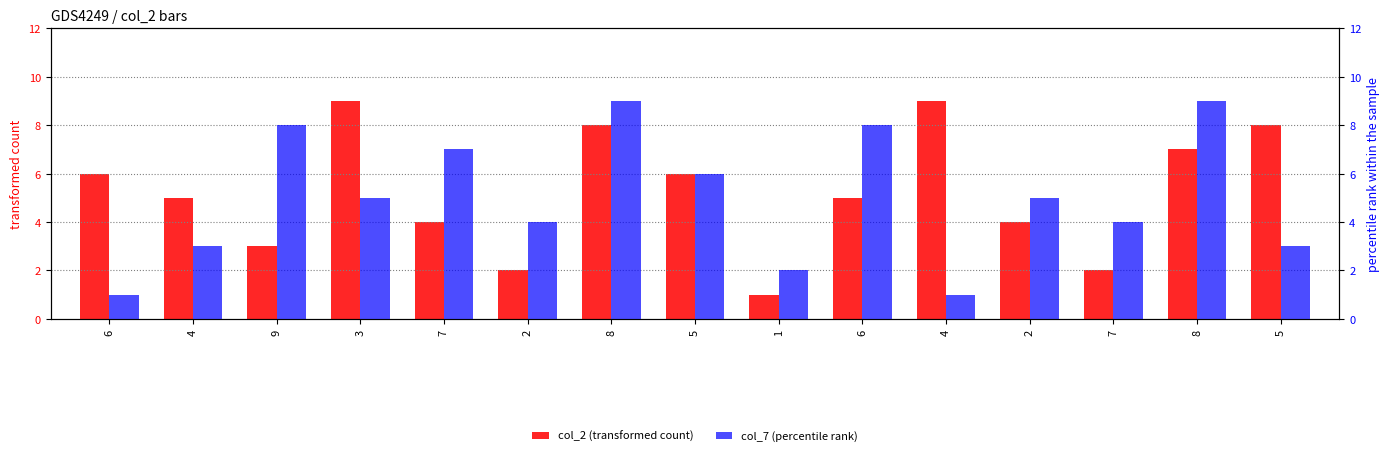

Reading left to right, list all the values displayed in this chart.

col_2 (transformed count): 6	5	3	9	4	2	8	6	1	5	9	4	2	7	8
col_7 (percentile rank): 1	3	8	5	7	4	9	6	2	8	1	5	4	9	3